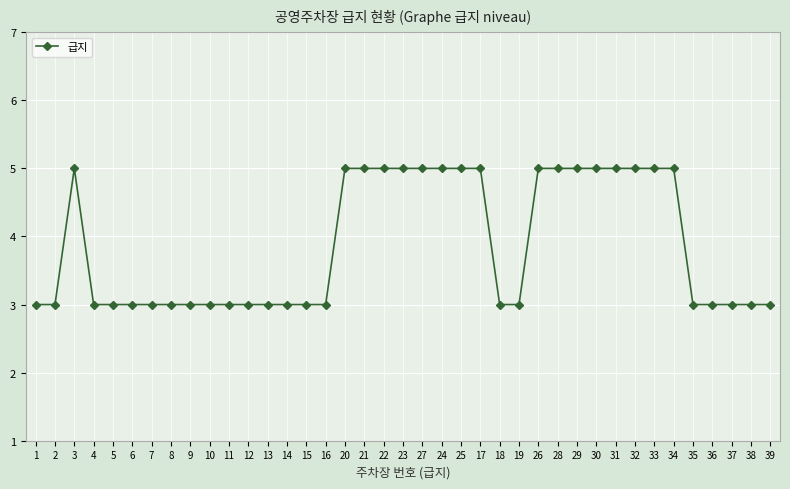

Where is the first local maximum?

3